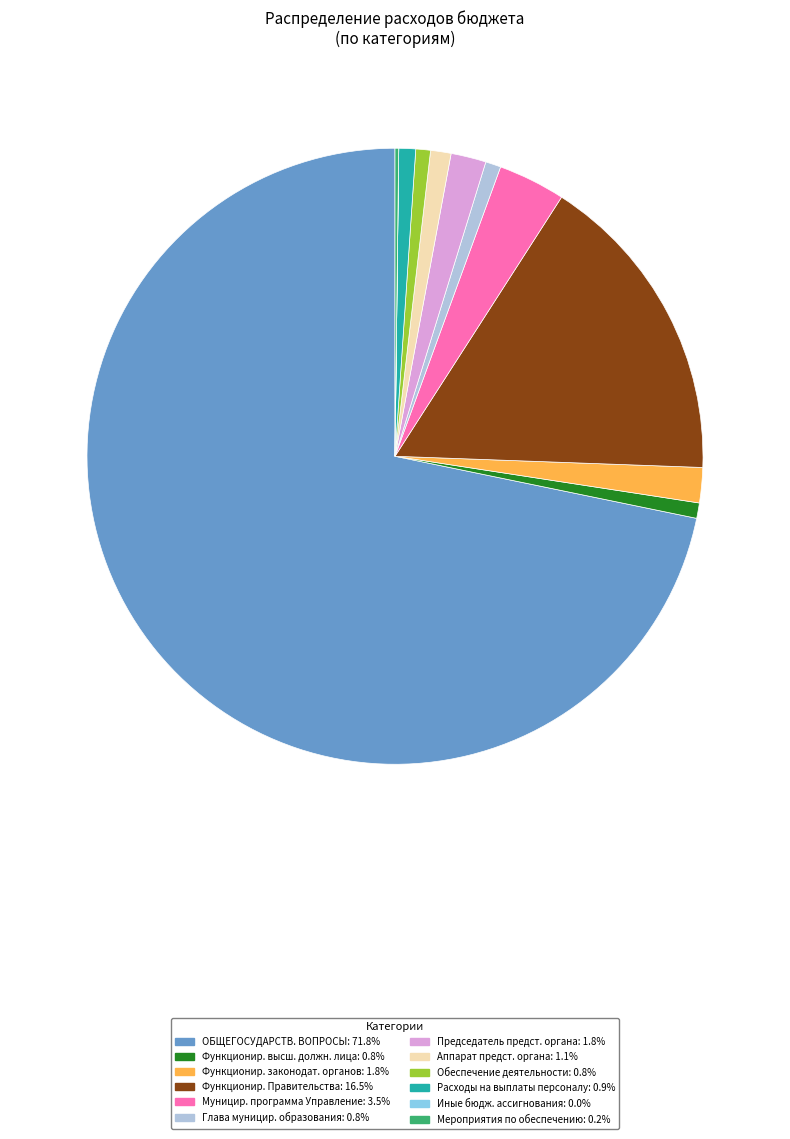

Does any single category account for the majority?

Yes